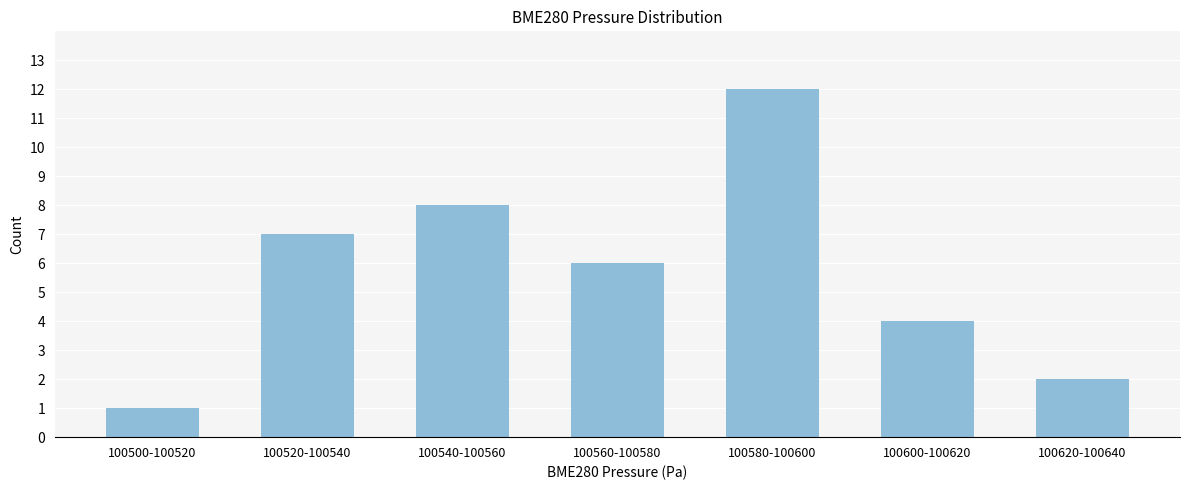

Reading left to right, extract all data points from this chart.

100500-100520=1	100520-100540=7	100540-100560=8	100560-100580=6	100580-100600=12	100600-100620=4	100620-100640=2